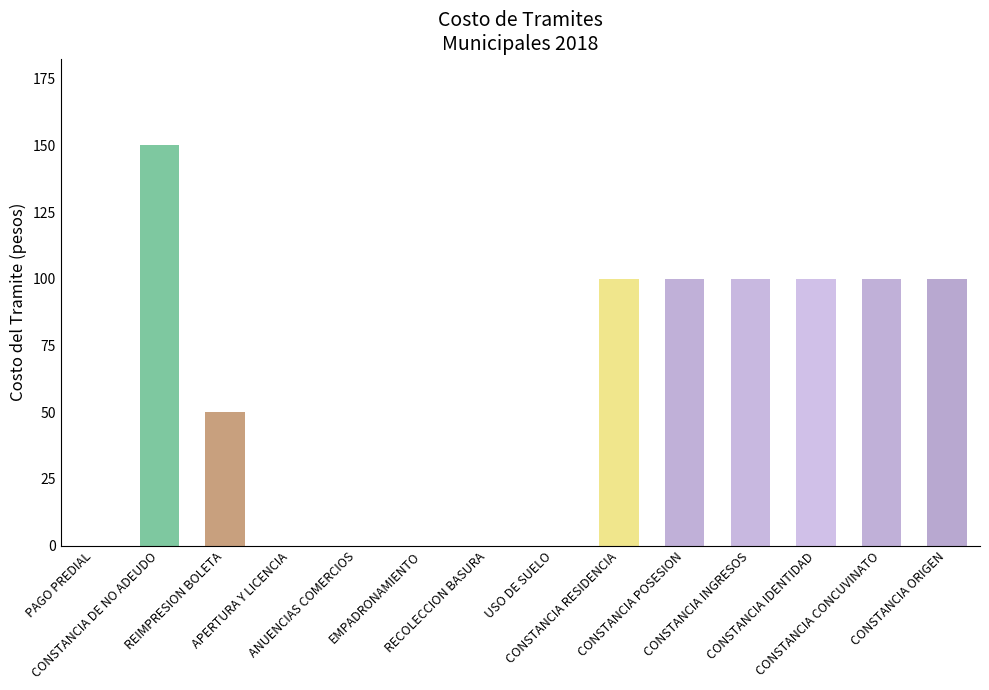

Count the values in the range 0 to 100.

13